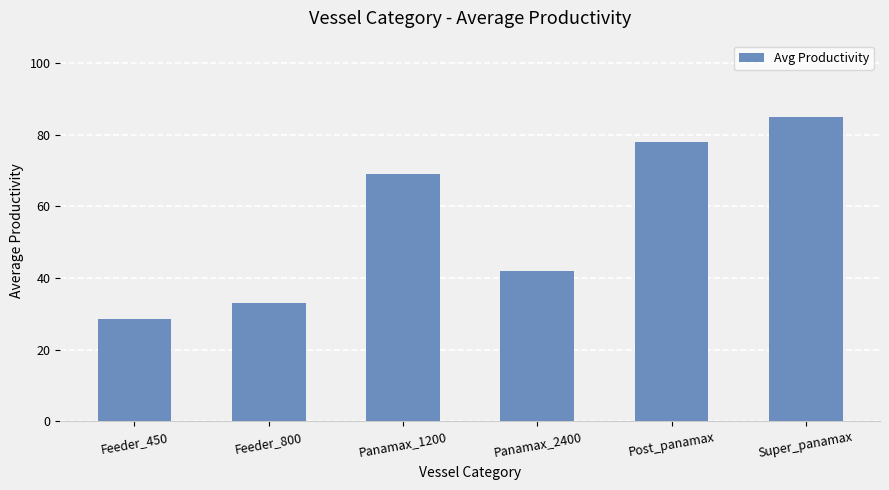

True or false: the data shows 114.2 at Super_panamax.

False